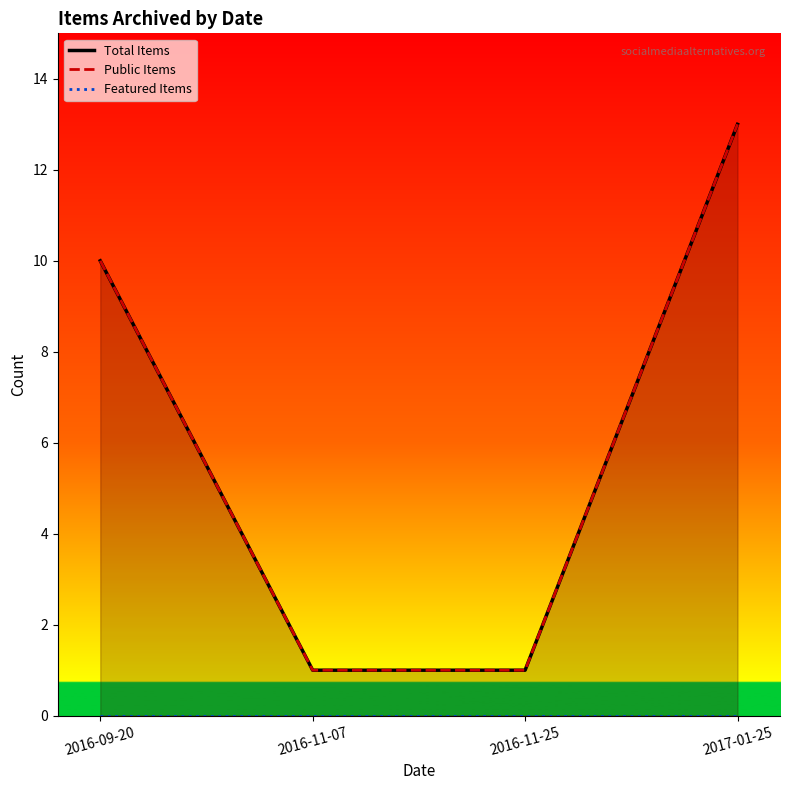

True or false: Public Items has more than 0 points higher than both neighbors.

False